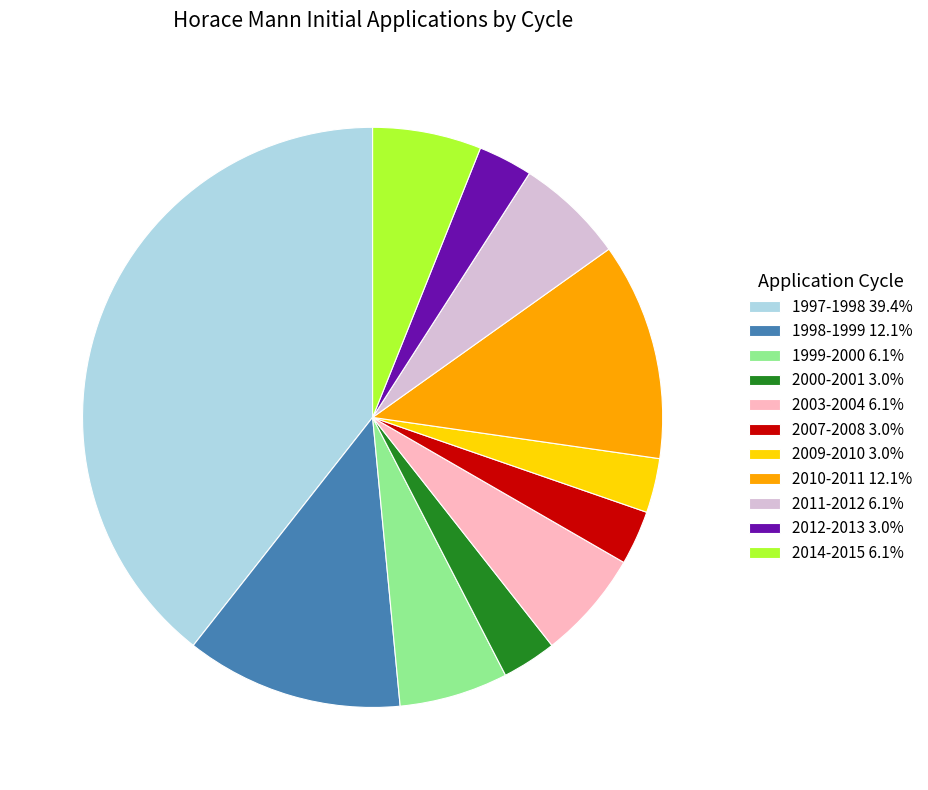

Is the sum of 2009-2010 3.0% and 2003-2004 6.1% greater than half?

No